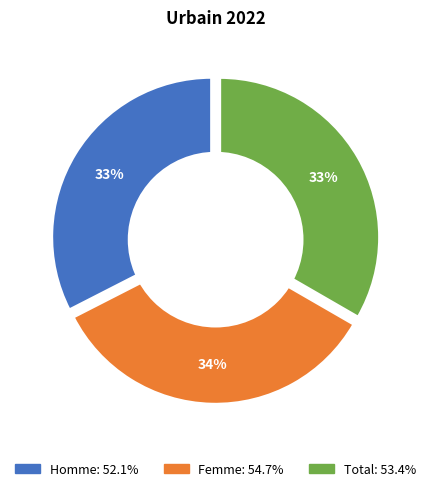

The Homme slice represents 38% of the pie. True or false?

False